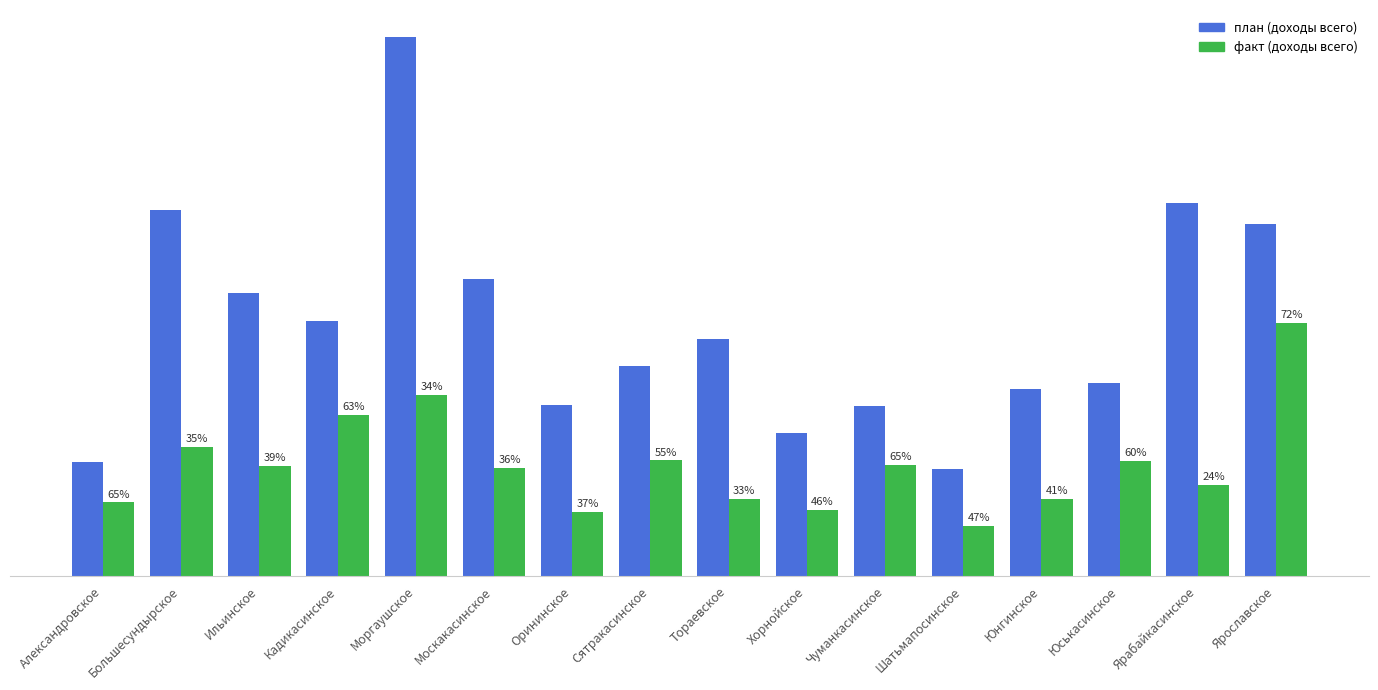

At which label is факт (доходы всего) closest to 5302?

Кадикасинское